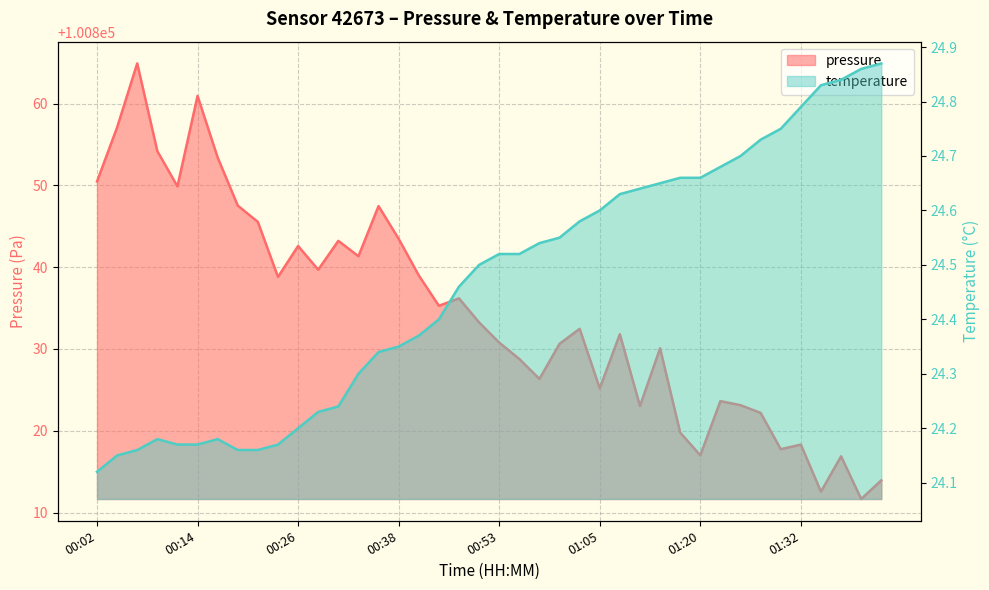

In pressure, how many points are lower than both neighbors (excluding endpoints)?

12